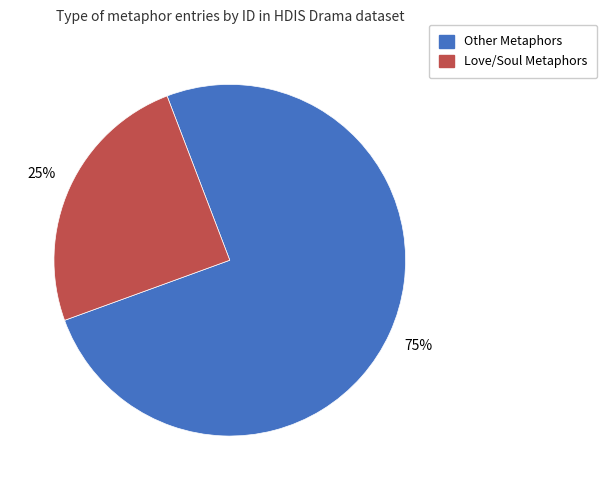

How many segments does this pie chart have?

2